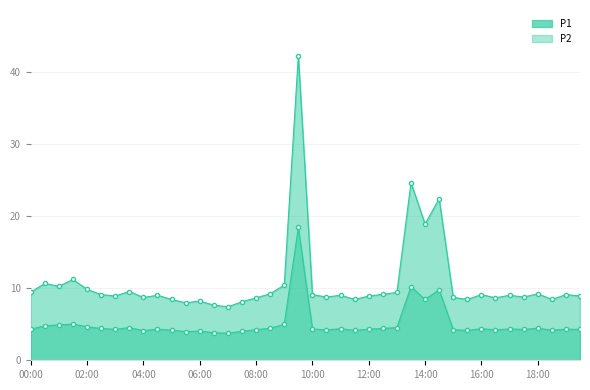

What is the total value across all series at 17:00?

13.4